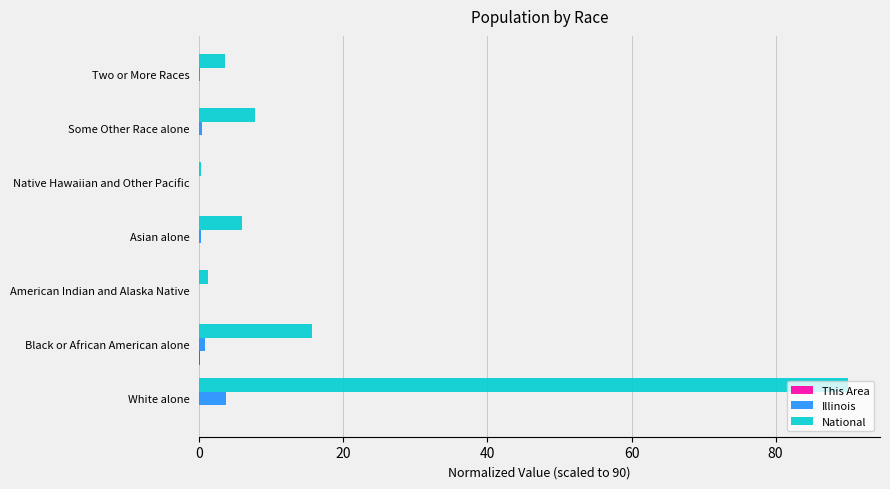

Which category has the highest value in the Illinois series?

White alone